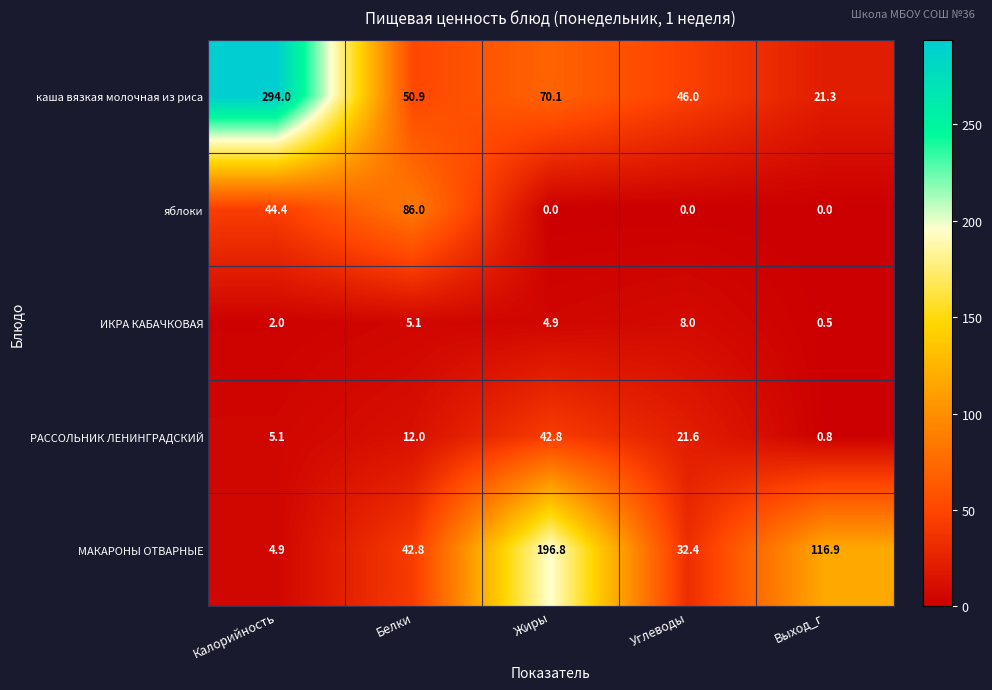

How many categories are shown in the chart?

5